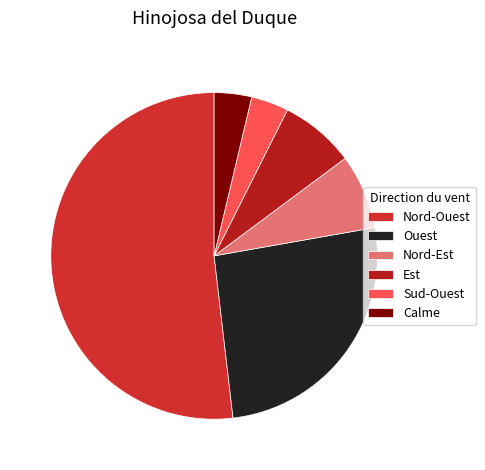

Which category has the smallest portion of the pie?

Sud-Ouest